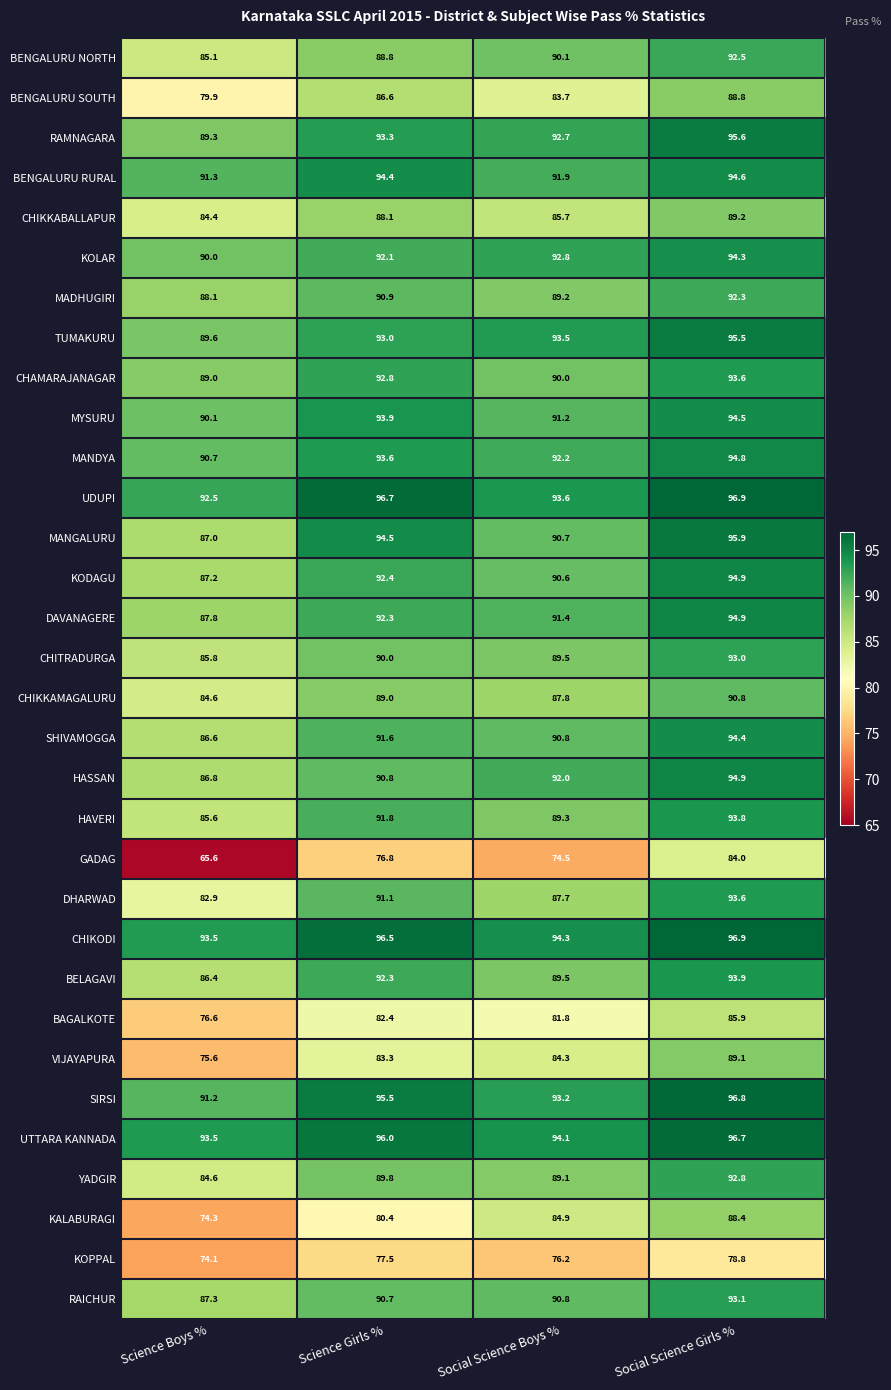

What is the difference between the maximum and minimum values in the BENGALURU RURAL series?

3.3